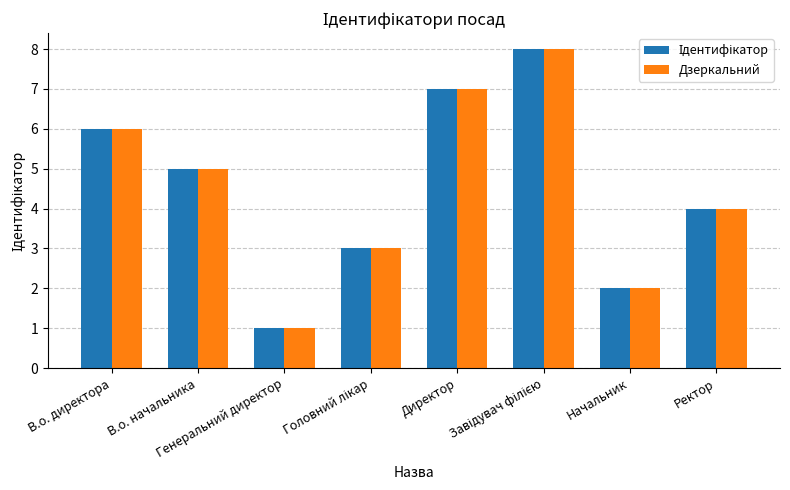

What is the maximum value shown in the chart?

8